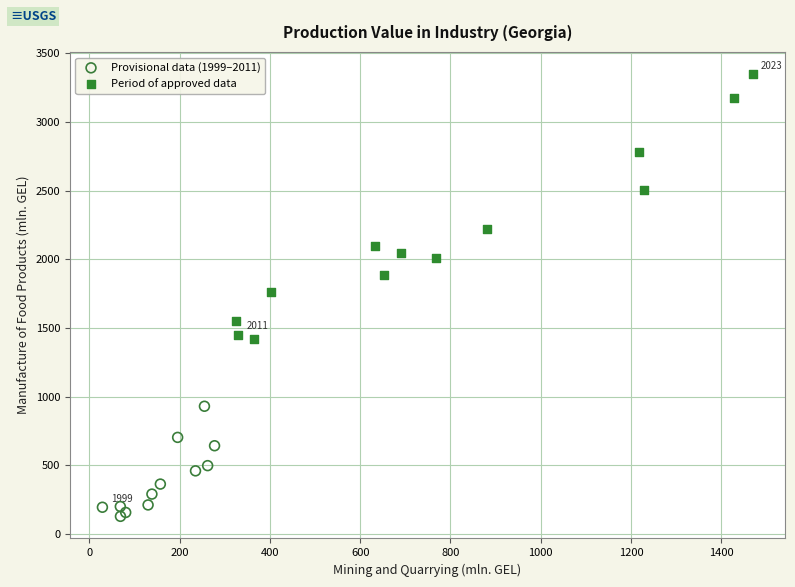

Which series has the largest Y range (max minus min)?

Period of approved data